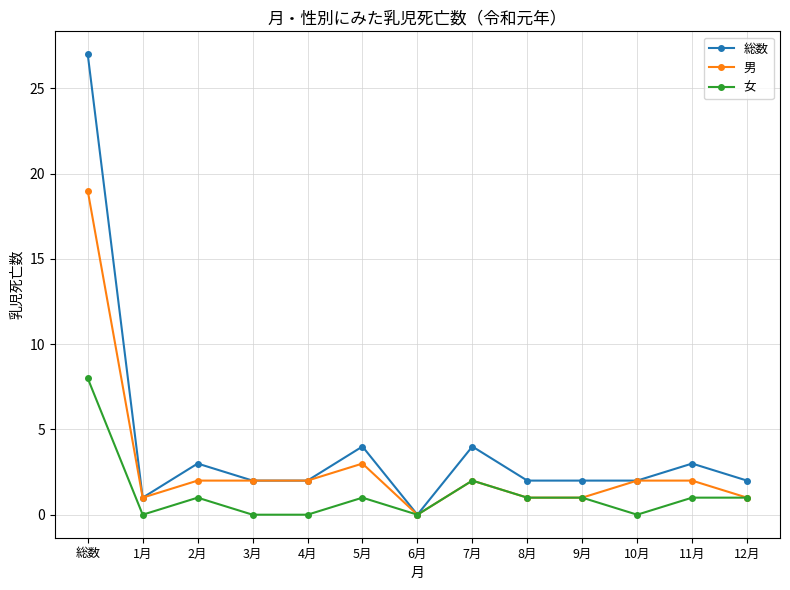

What is the difference between the highest and lowest values at 12月?

1